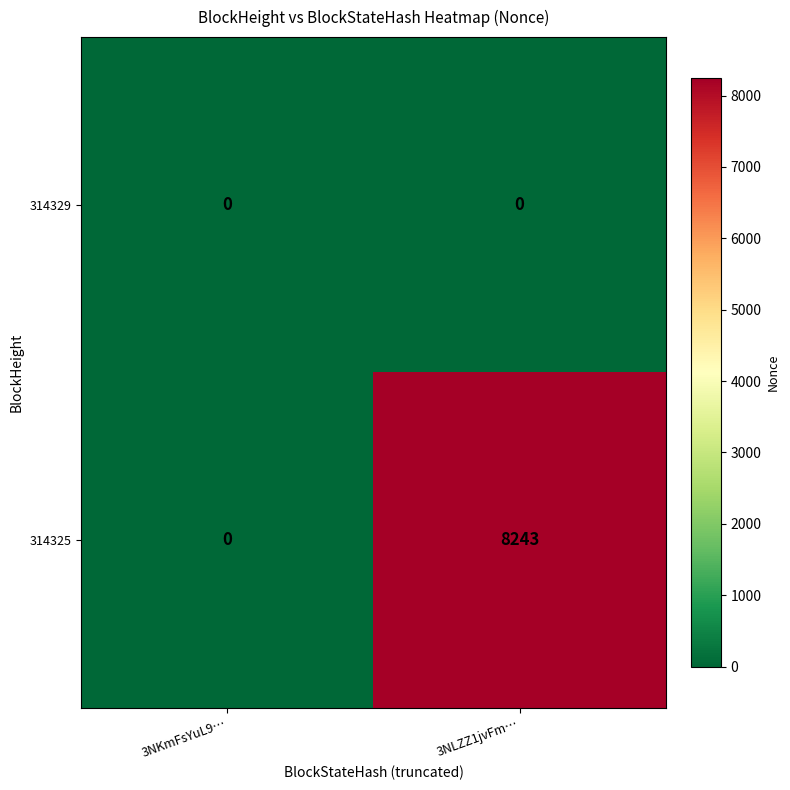

List the series in order of their peak value, lowest first.

314329, 314325